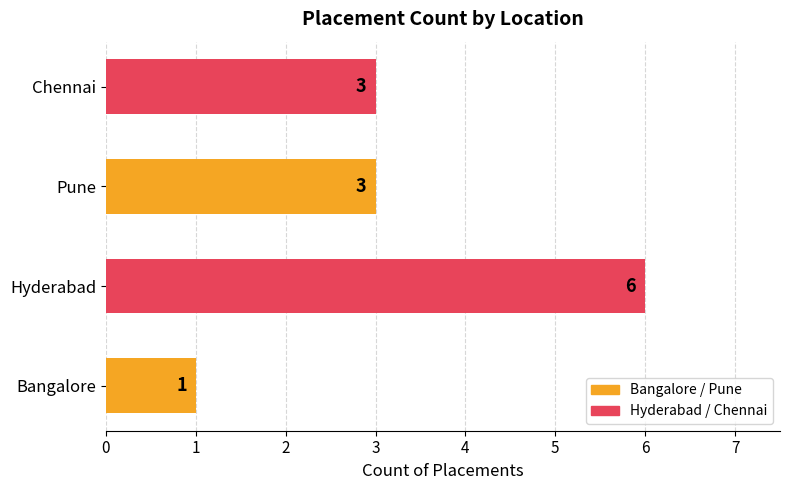

What is the difference between the maximum and second lowest values?

3